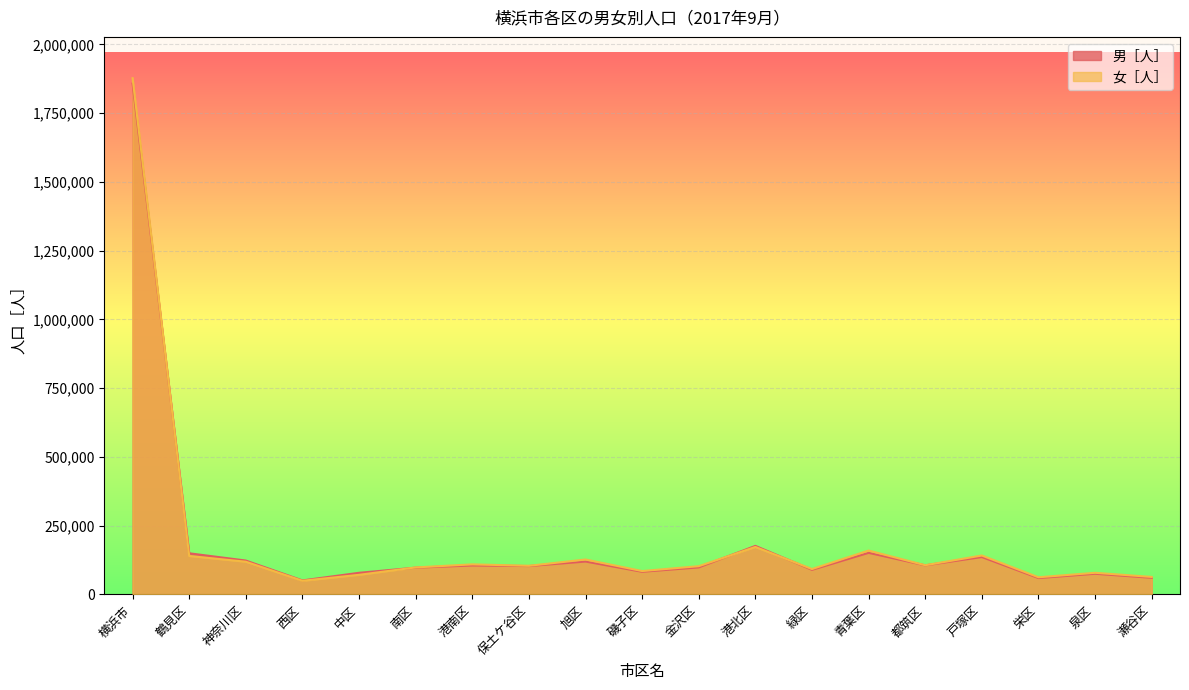

Which series has the widest spread of values?

女［人］